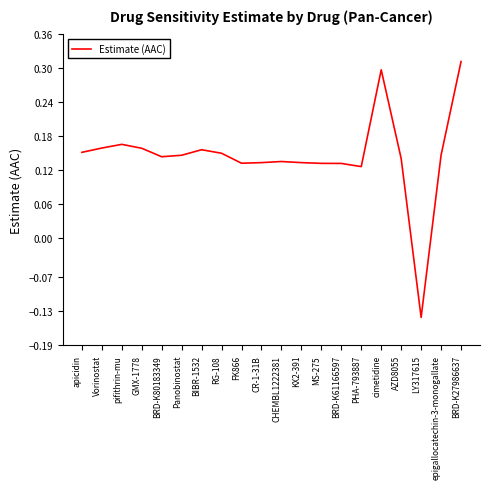

Where does the data first go above 0?

apicidin